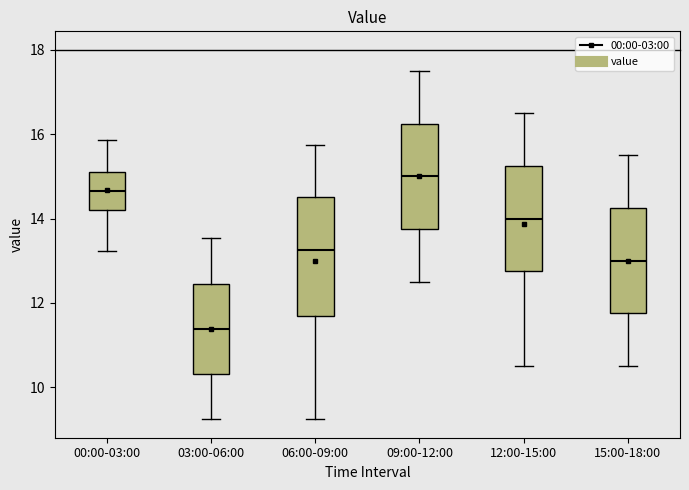

Reading left to right, read every box against the y-axis: the position of its median line, the range the box covers, and the ends of its whiskers. The values are not printed on the chart, so give them approximately, as read against the axis.

00:00-03:00: median 14.6, box 14.2 to 15.0, whiskers 13.2 to 15.8
03:00-06:00: median 11.4, box 10.4 to 12.4, whiskers 9.2 to 13.6
06:00-09:00: median 13.2, box 11.6 to 14.6, whiskers 9.2 to 15.8
09:00-12:00: median 15.0, box 13.8 to 16.2, whiskers 12.6 to 17.6
12:00-15:00: median 14.0, box 12.8 to 15.2, whiskers 10.6 to 16.6
15:00-18:00: median 13.0, box 11.8 to 14.2, whiskers 10.6 to 15.6